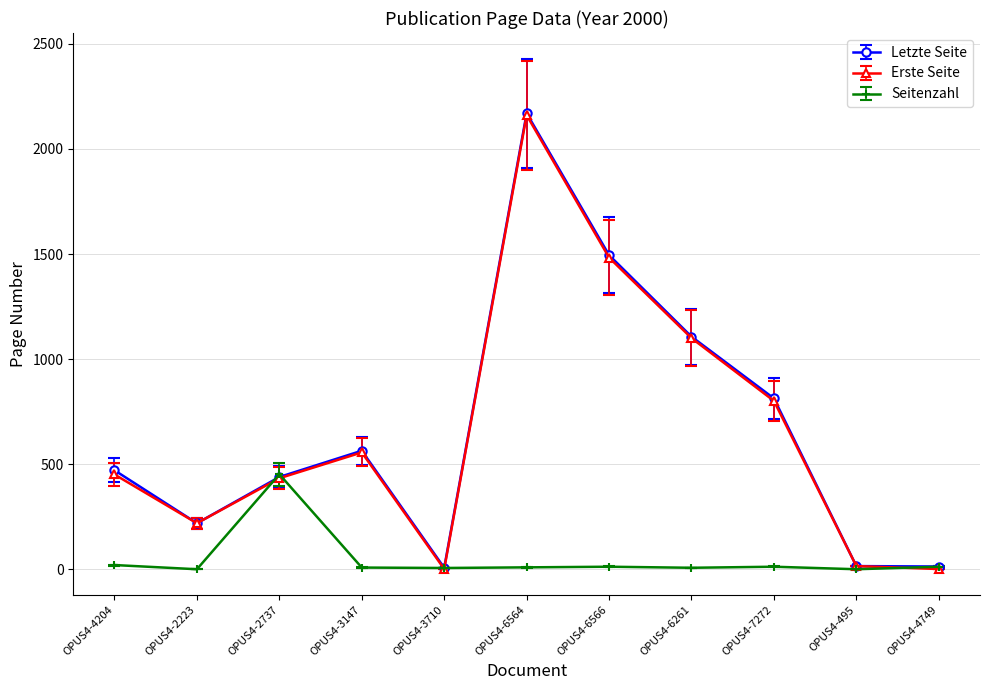

Between OPUS4-2737 and OPUS4-4749, which series saw the biggest shift?

Seitenzahl